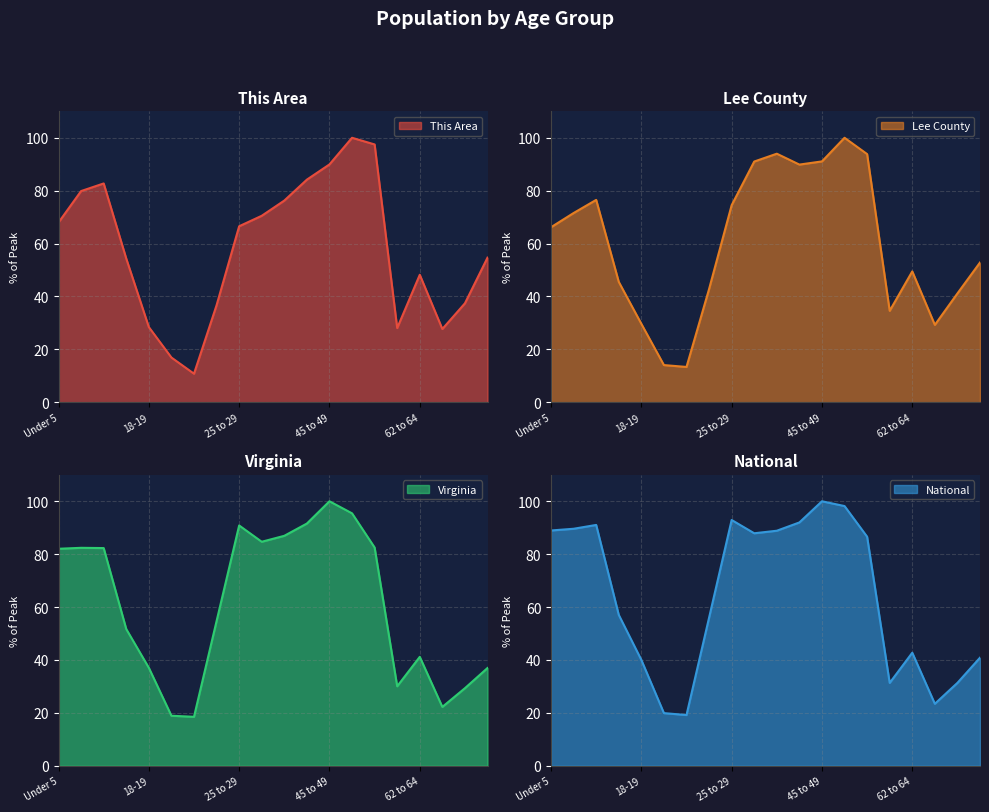

Rank the series by their average value, from highest to lowest.

National, Virginia, Lee County, This Area